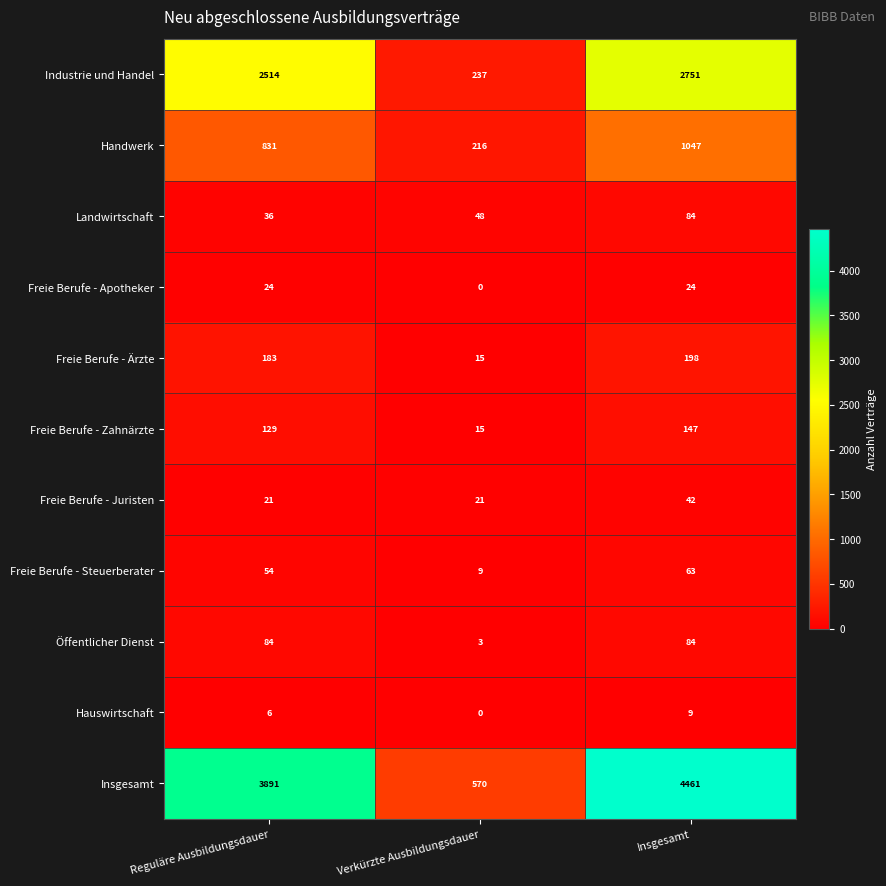

At which category does the chart reach its peak across all series?

Insgesamt